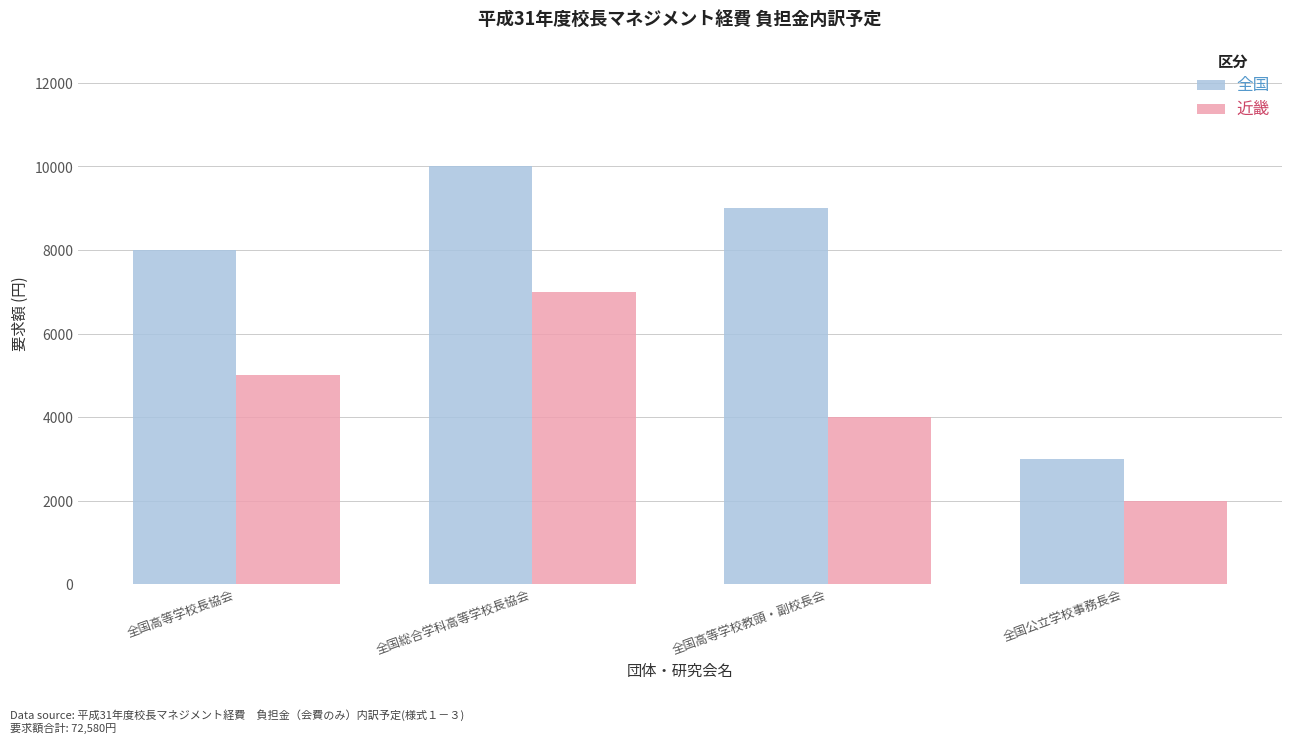

Reading left to right, transcribe all the data shown in this chart.

全国: 全国高等学校長協会=8000	全国総合学科高等学校長協会=10000	全国高等学校教頭・副校長会=9000	全国公立学校事務長会=3000
近畿: 全国高等学校長協会=5000	全国総合学科高等学校長協会=7000	全国高等学校教頭・副校長会=4000	全国公立学校事務長会=2000